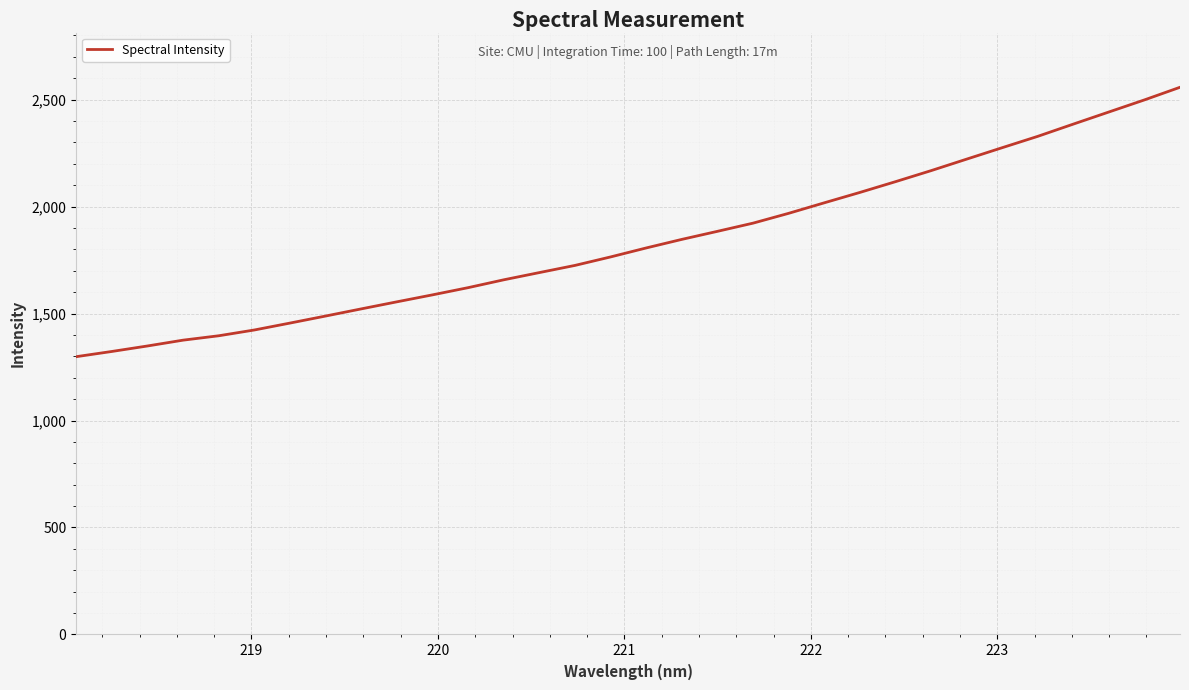

What is the minimum value shown in the chart?

1298.3